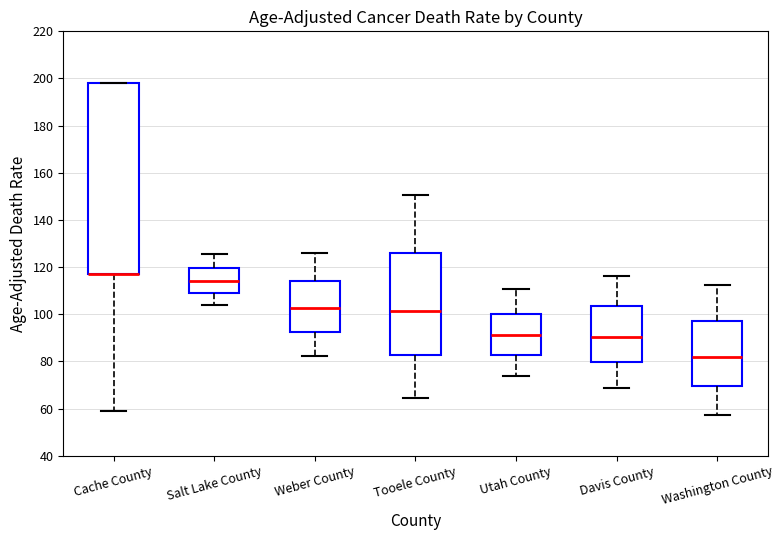

Comparing the boxes themselves (not the whiskers), which one is the tallest?

Cache County